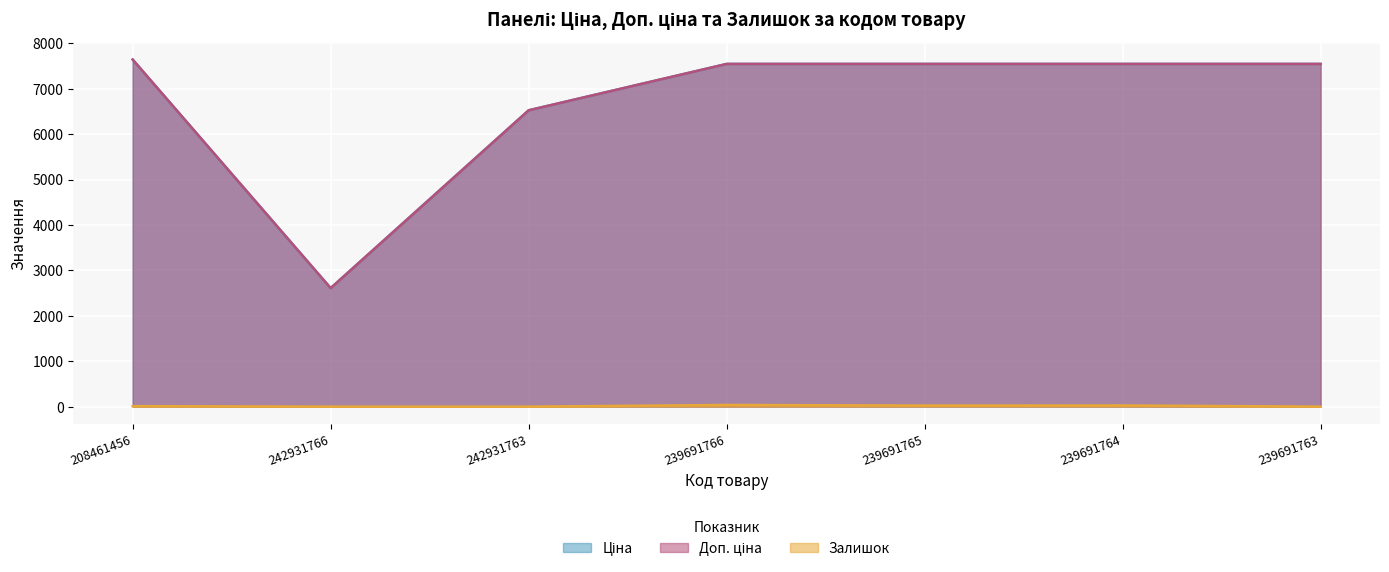

Which series has the largest total across all categories?

Доп. ціна